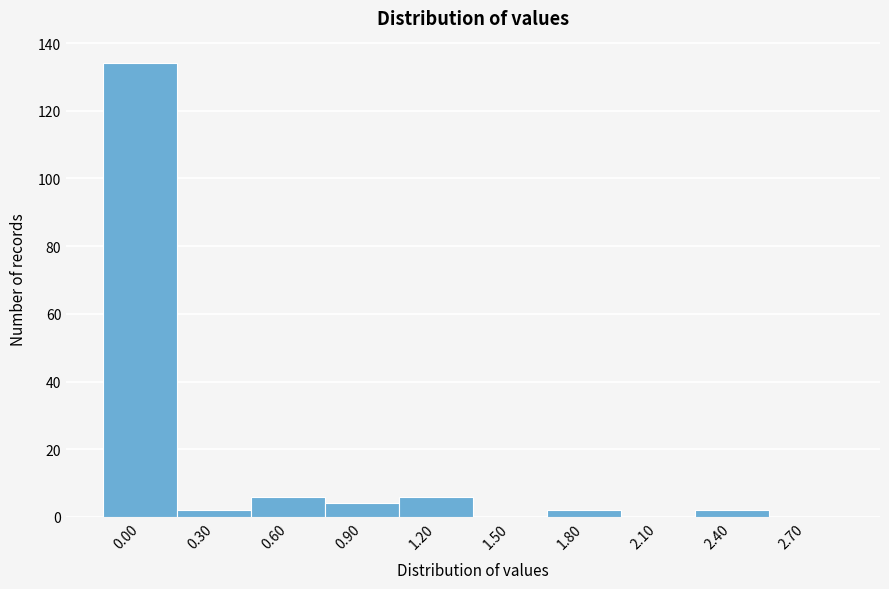

Reading right to left, list all the values displayed in this chart.

2.70=0	2.40=2	2.10=0	1.80=2	1.50=0	1.20=6	0.90=4	0.60=6	0.30=2	0.00=134